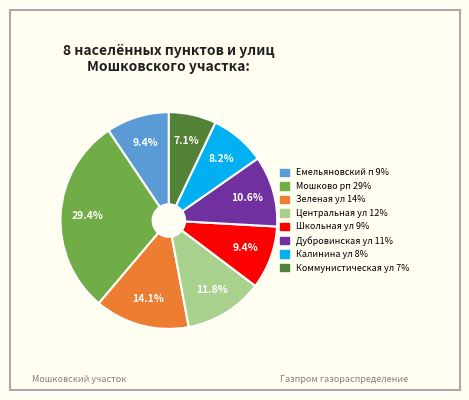

Is there any slice that represents more than half of the pie?

No